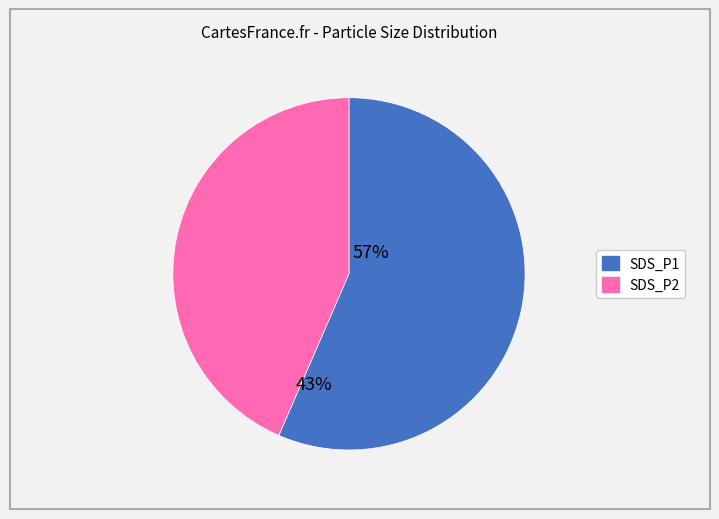

The SDS_P2 slice represents 33% of the pie. True or false?

False